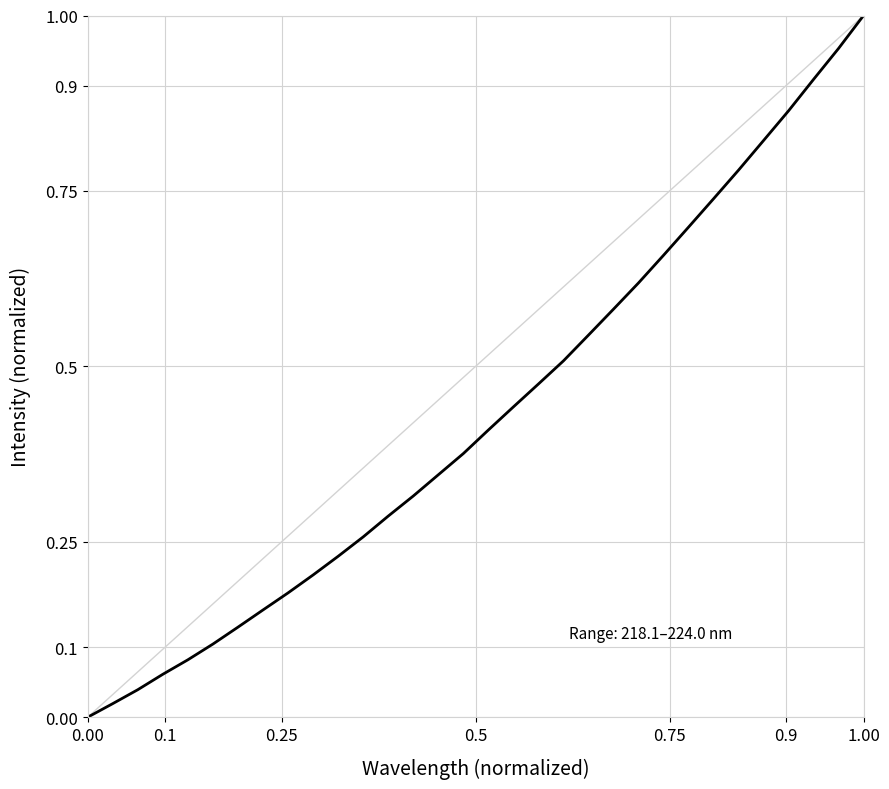

Reading right to left, transcribe all the data shown in this chart.

1.0	1.0	0.9	0.9	0.8	0.8	0.7	0.7	0.7	0.6	0.6	0.5	0.5	0.5	0.4	0.4	0.4	0.3	0.3	0.3	0.3	0.2	0.2	0.2	0.2	0.1	0.1	0.1	0.1	0.0	0.0	0.0